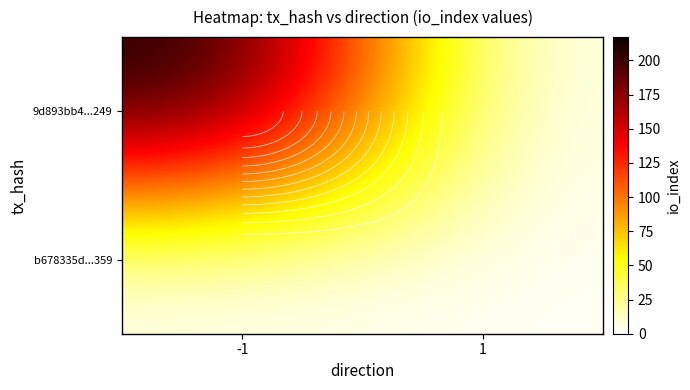

What is the maximum value shown in the chart?

217